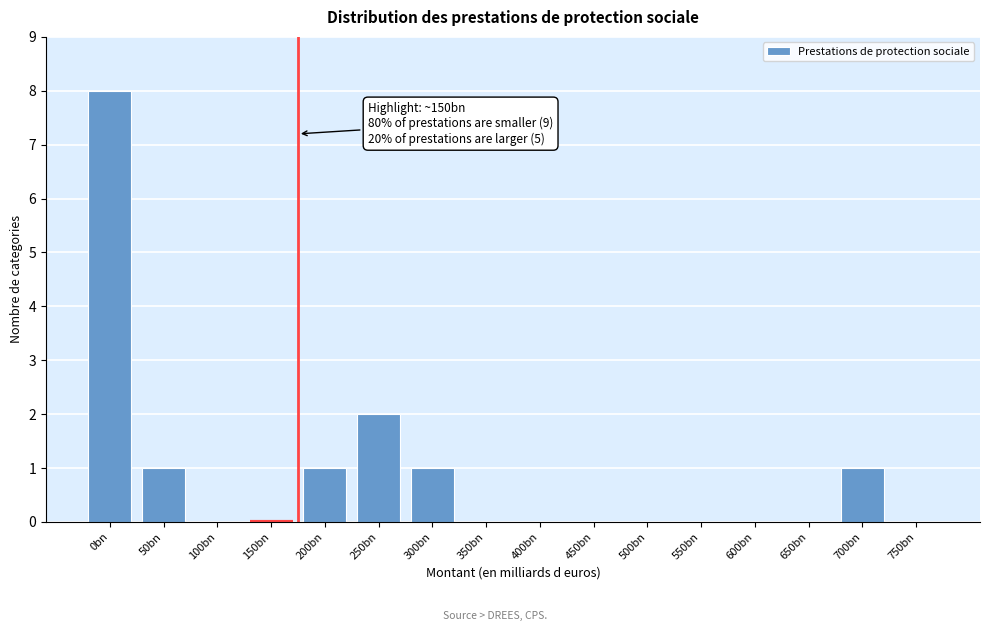

Reading left to right, extract all data points from this chart.

0bn=8	50bn=1	100bn=0	150bn=0	200bn=1	250bn=2	300bn=1	350bn=0	400bn=0	450bn=0	500bn=0	550bn=0	600bn=0	650bn=0	700bn=1	750bn=0